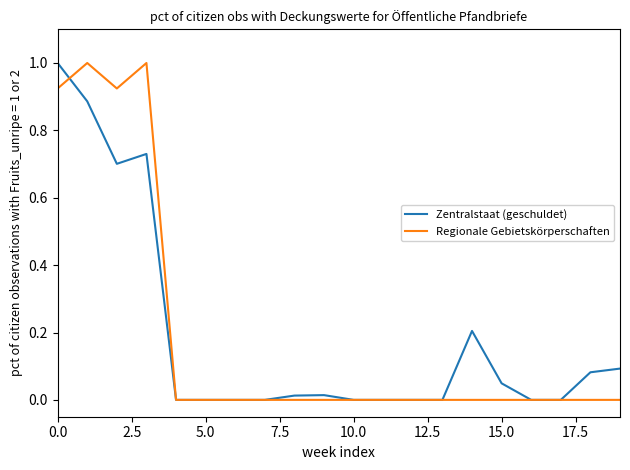

What is the label of the 8th point from the right?

12